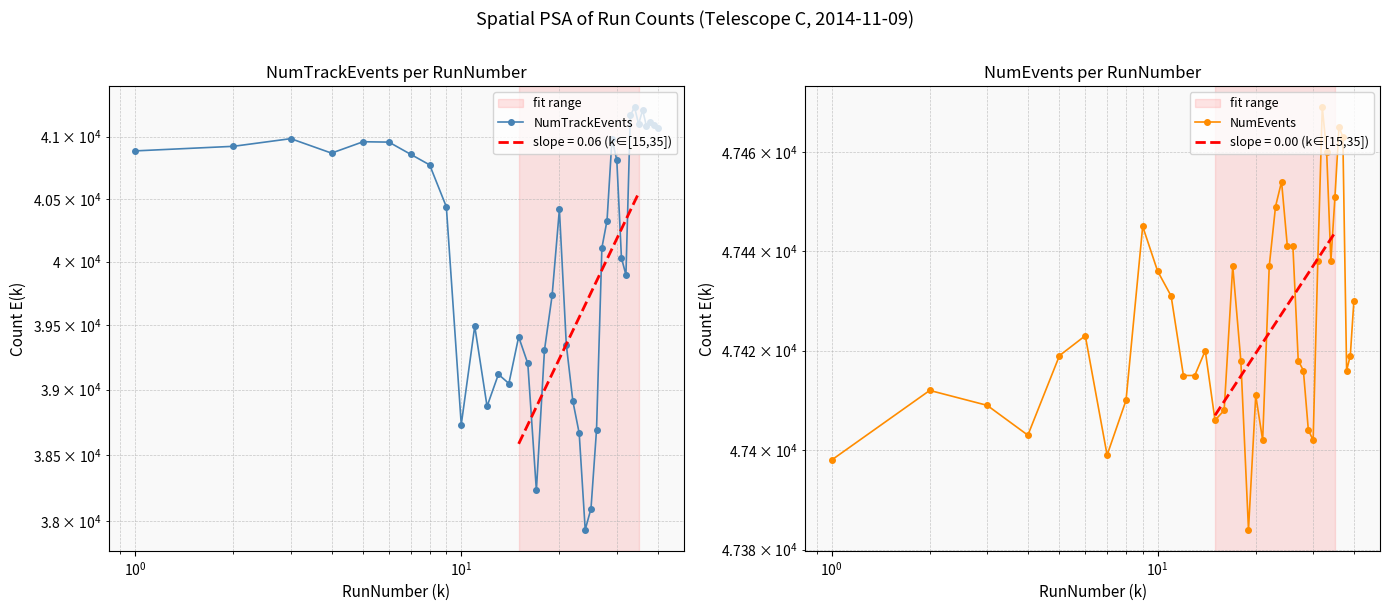

What is the greatest value displayed?

47469